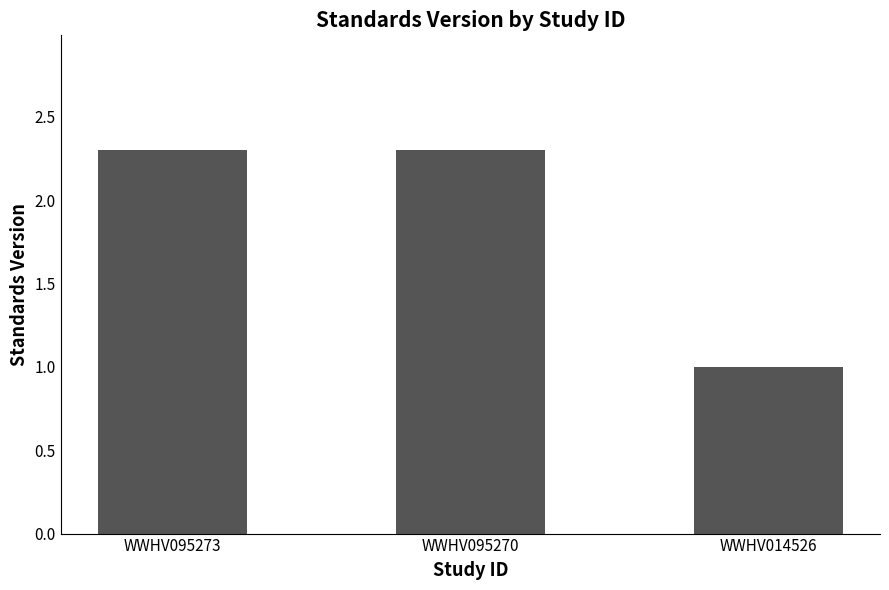

Which category has the lowest value across all series?

WWHV014526